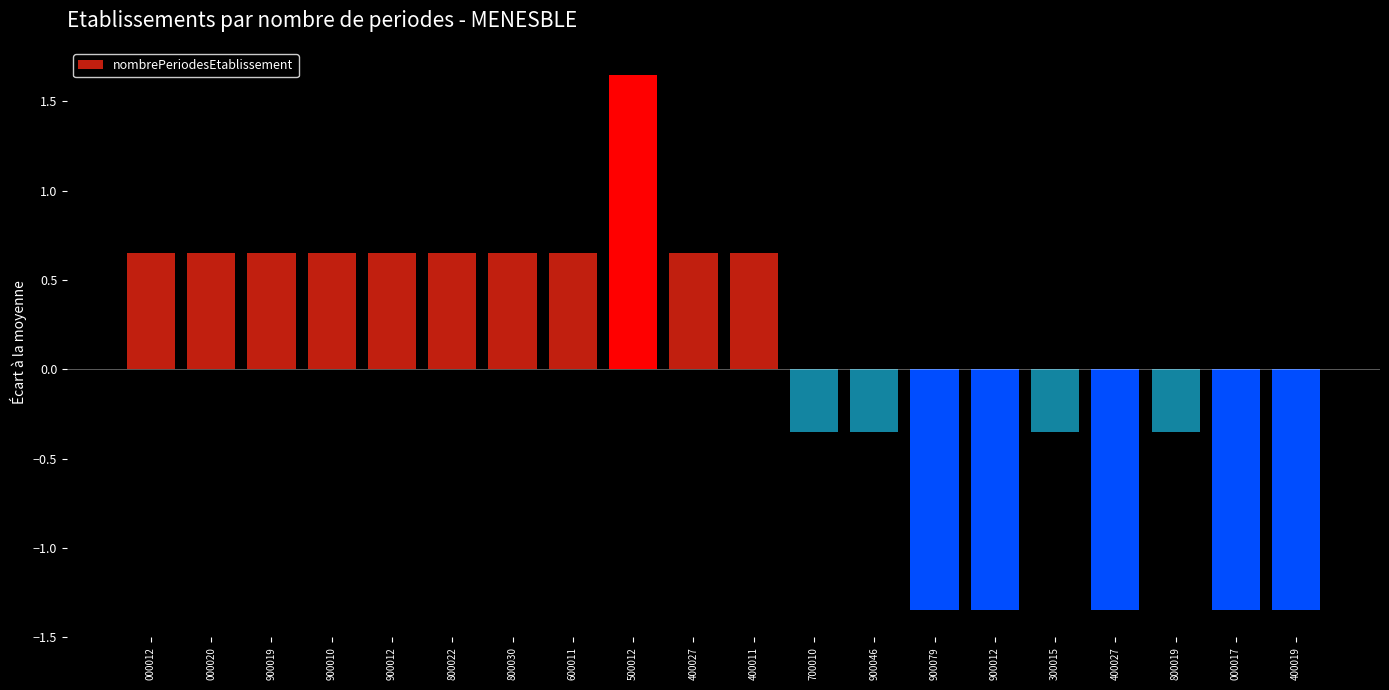

Count the number of values greater than 0.

11